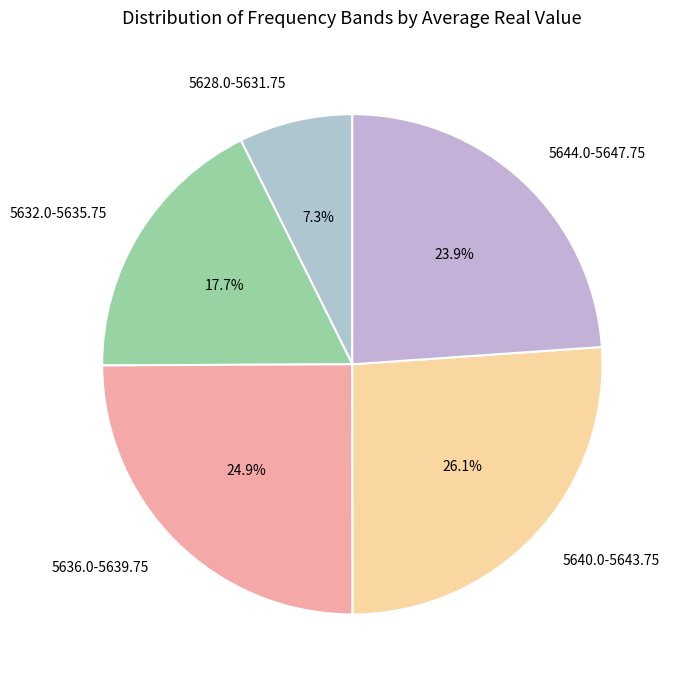

Which category has the biggest portion of the pie?

5640.0-5643.75